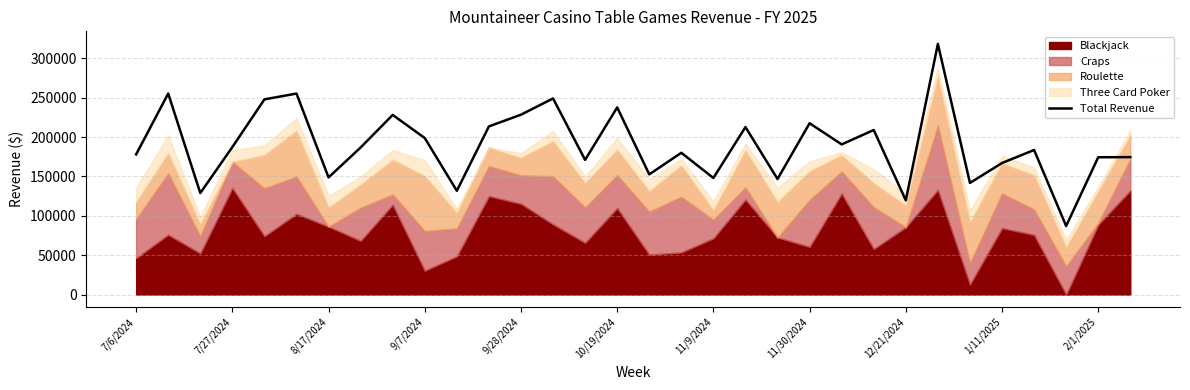

What is the sum of all values?

6069381.8